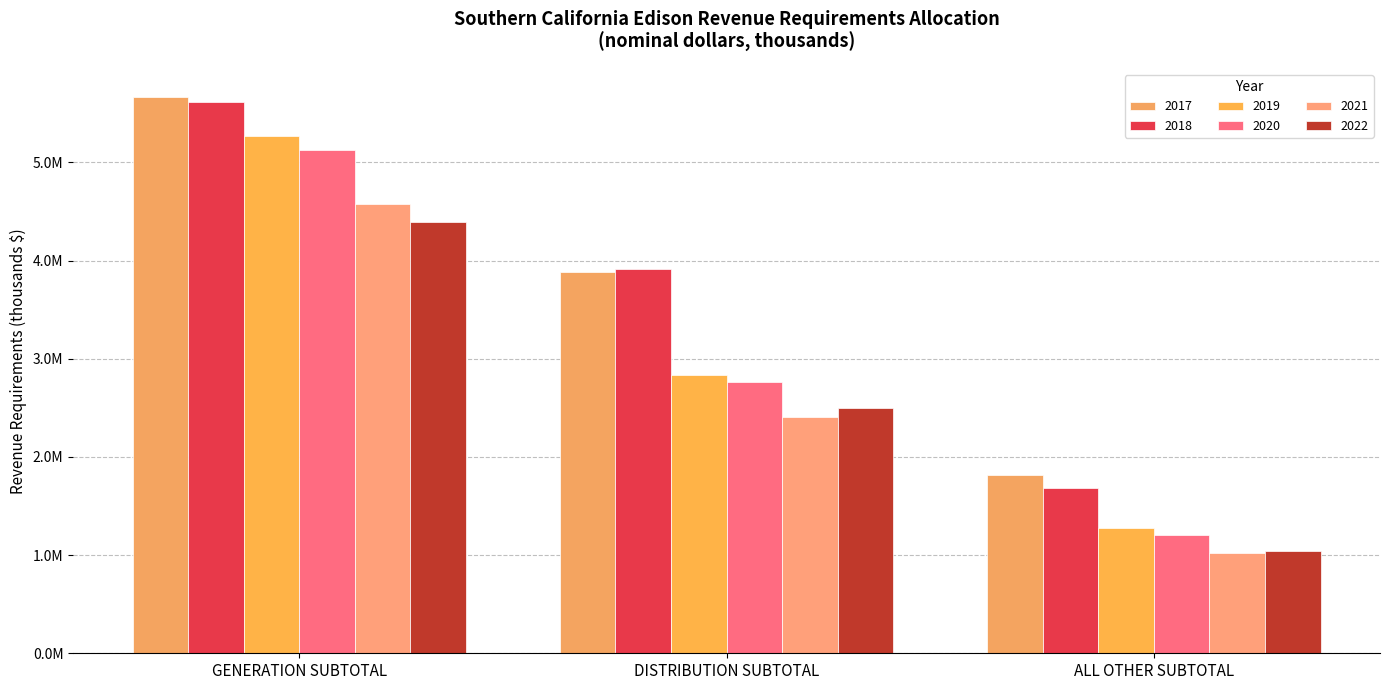

What is the difference between the maximum and minimum values in the 2018 series?

3930863.2